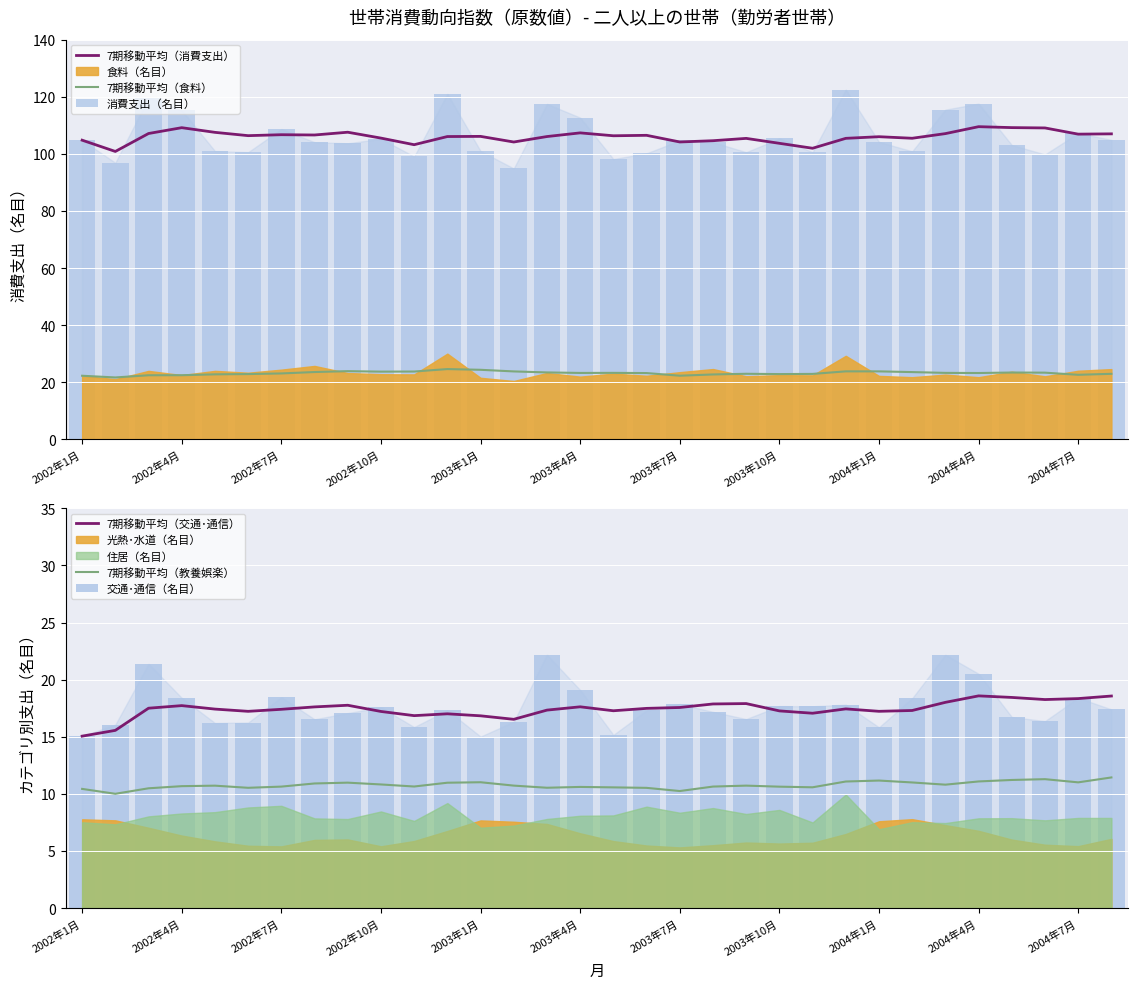

The value of 7期移動平均（消費支出） at 2004年7月 is 106.9. True or false?

True